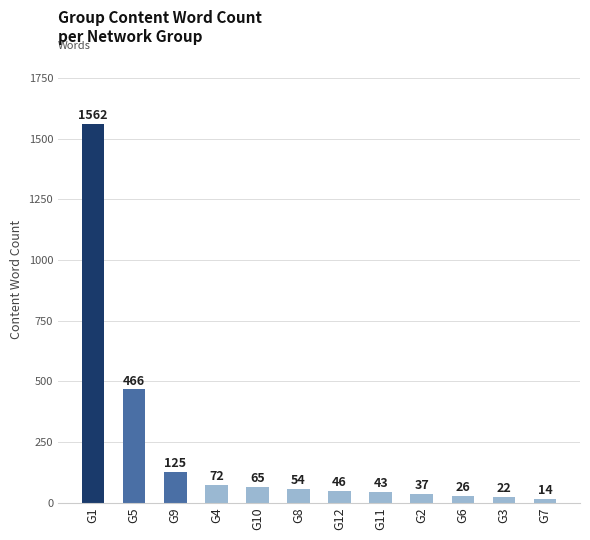

What is the sum of the values at G11 and G8?

97